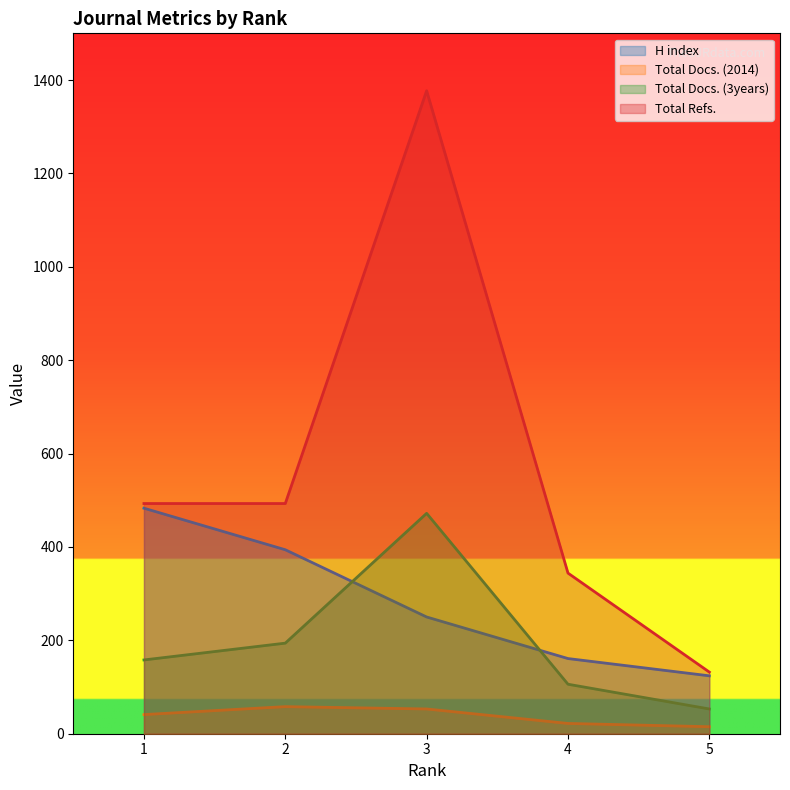

At which category is the sum across all series the highest?

3